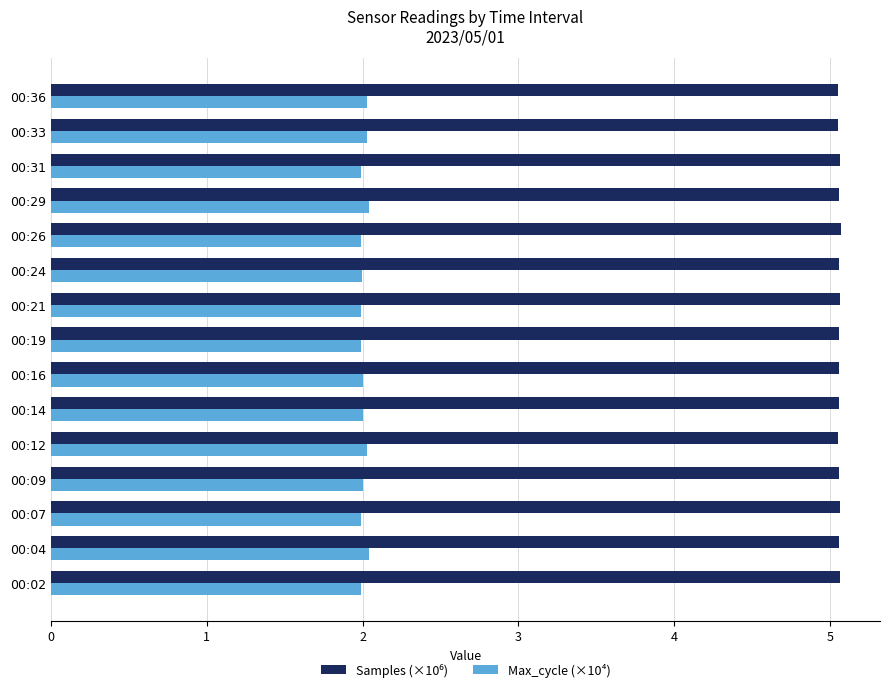

What is the maximum value shown in the chart?

5.1